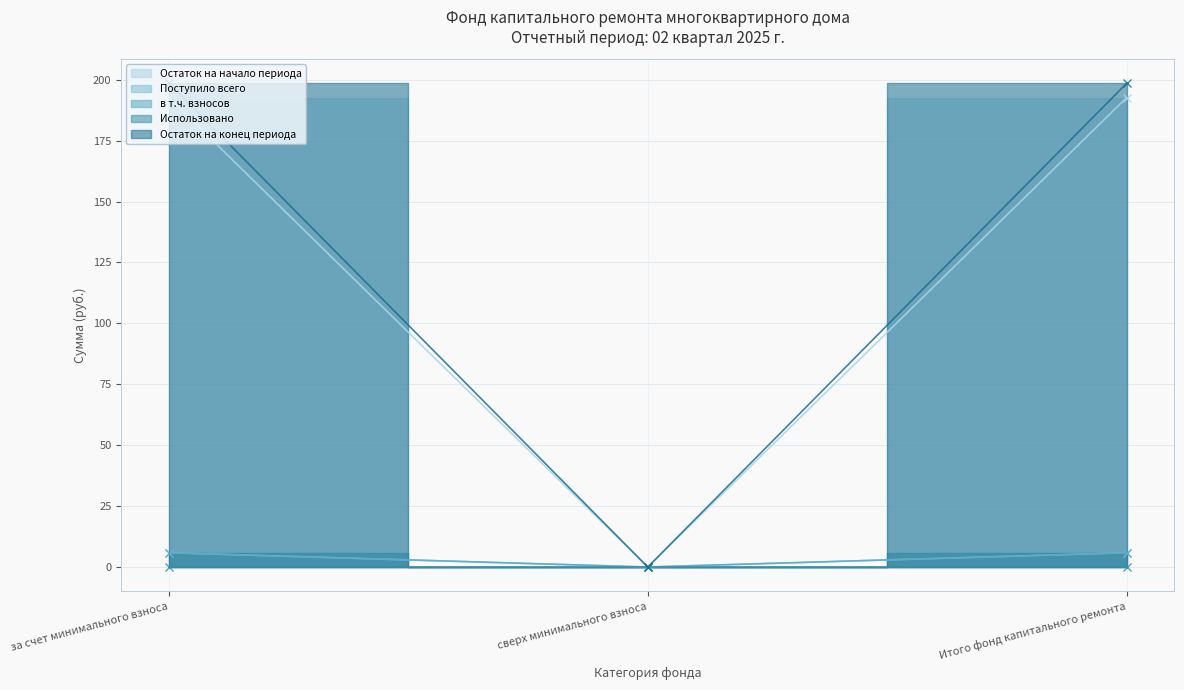

At which category is the sum across all series the highest?

за счет минимального взноса